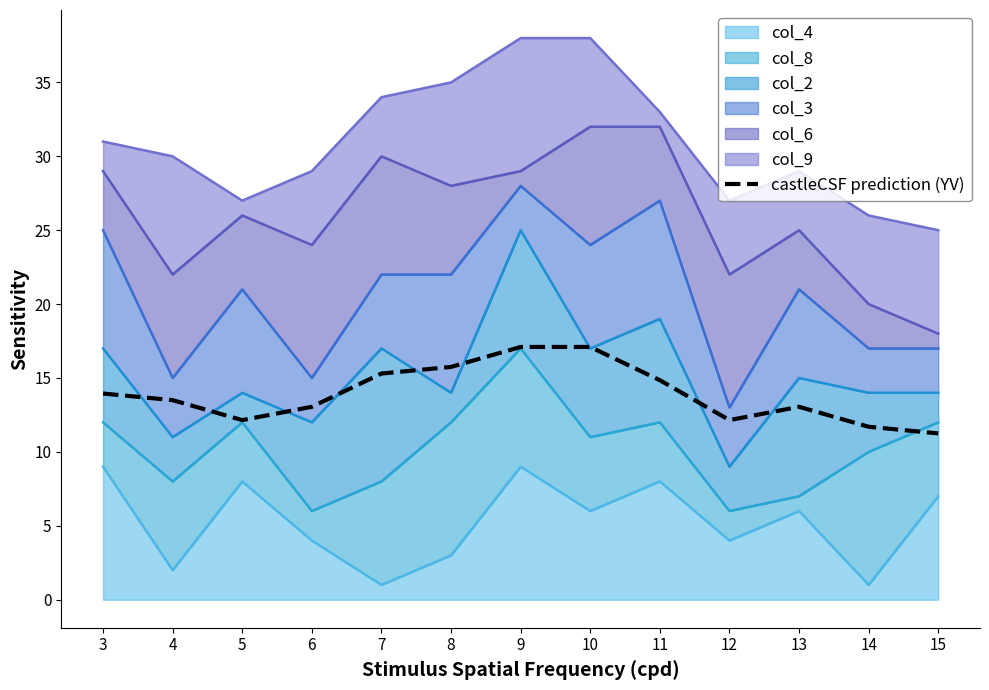

Read the value at 14.

11.7